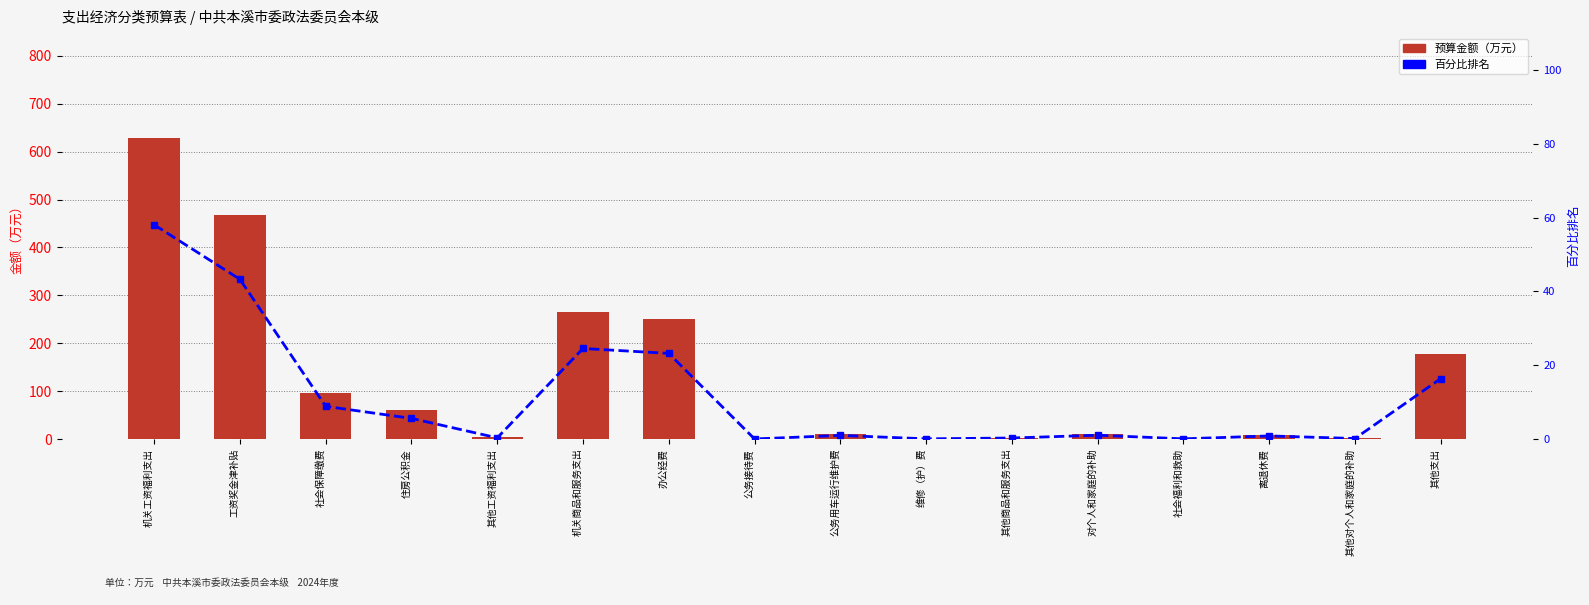

What is the difference between the second highest and minimum values in the 百分比排名 series?

43.3